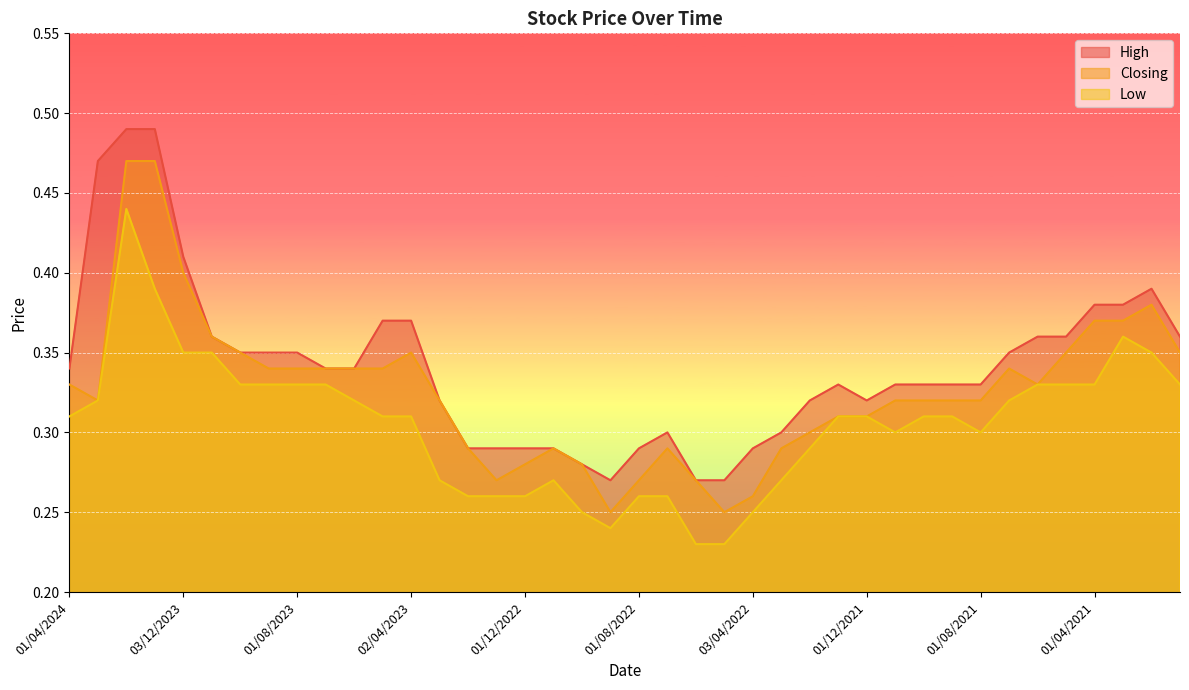

True or false: Closing and Low intersect in this chart.

False